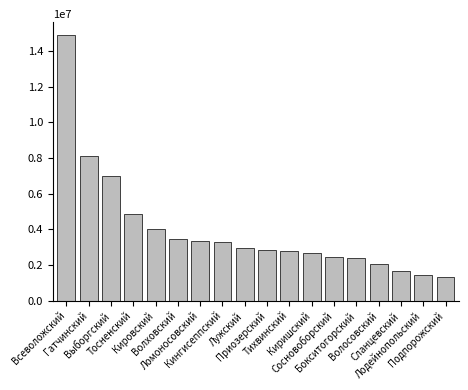

How many categories are shown in the chart?

18